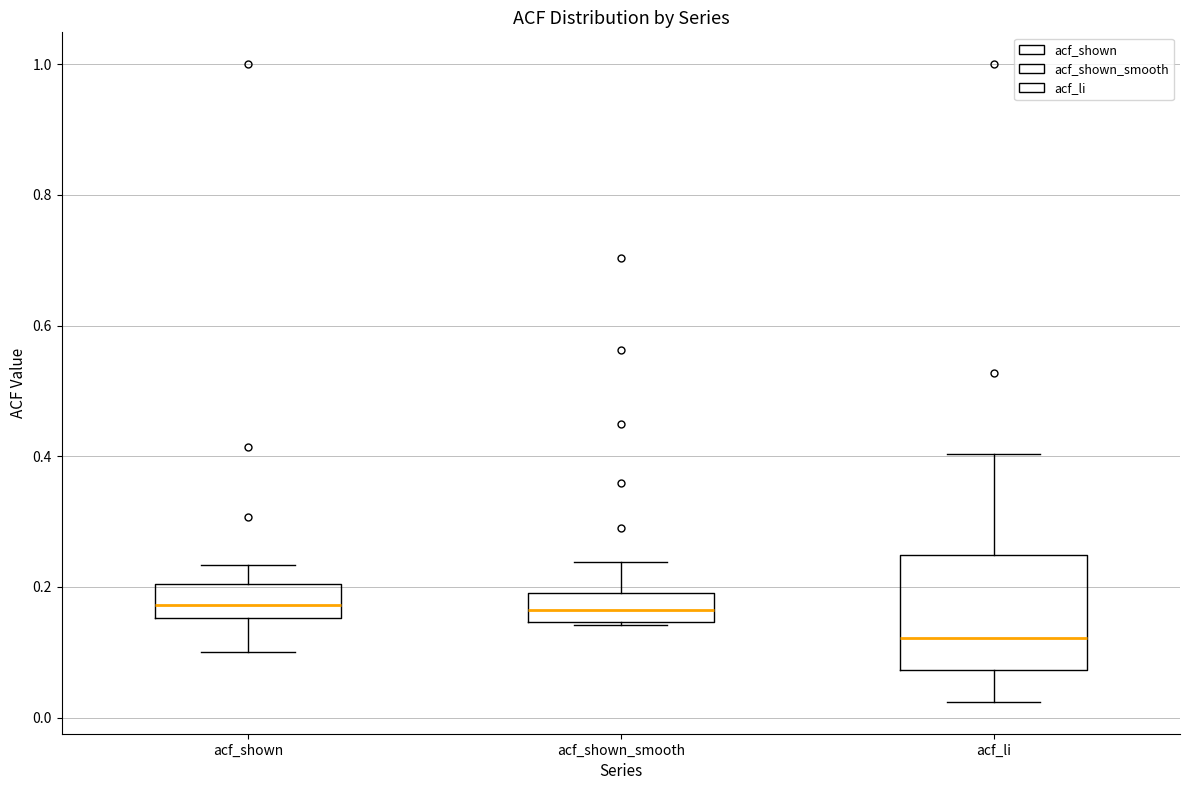

Reading left to right, read every box against the y-axis: the position of its median line, the range the box covers, and the ends of its whiskers. The values are not printed on the chart, so give them approximately, as read against the axis.

acf_shown: median 0.18, box 0.16 to 0.20, whiskers 0.10 to 0.24
acf_shown_smooth: median 0.16, box 0.14 to 0.20, whiskers 0.14 to 0.24
acf_li: median 0.12, box 0.08 to 0.24, whiskers 0.02 to 0.40